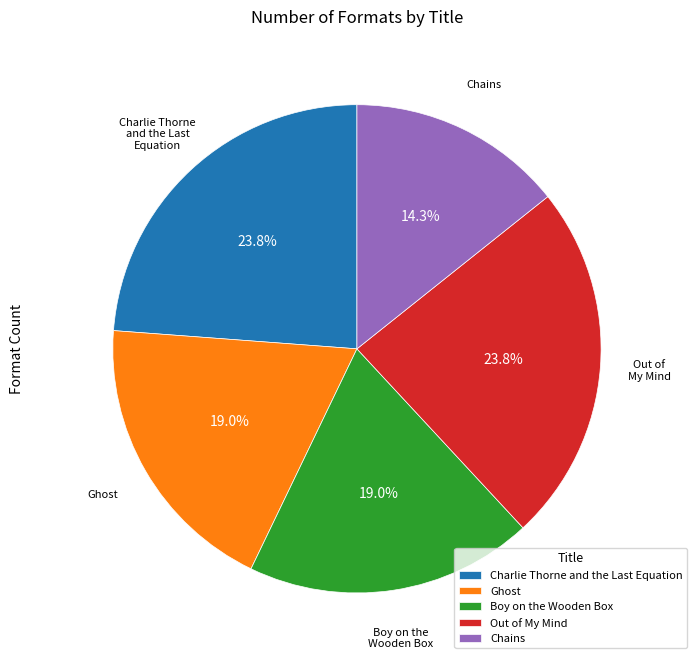

Does any single category account for the majority?

No